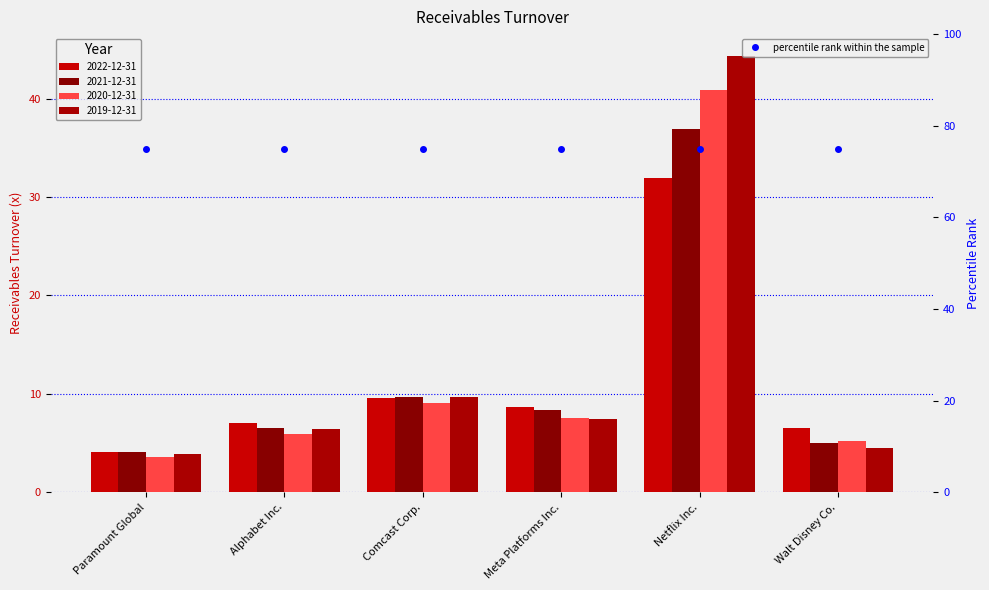

What is the total value across all series at Walt Disney Co.?

21.2